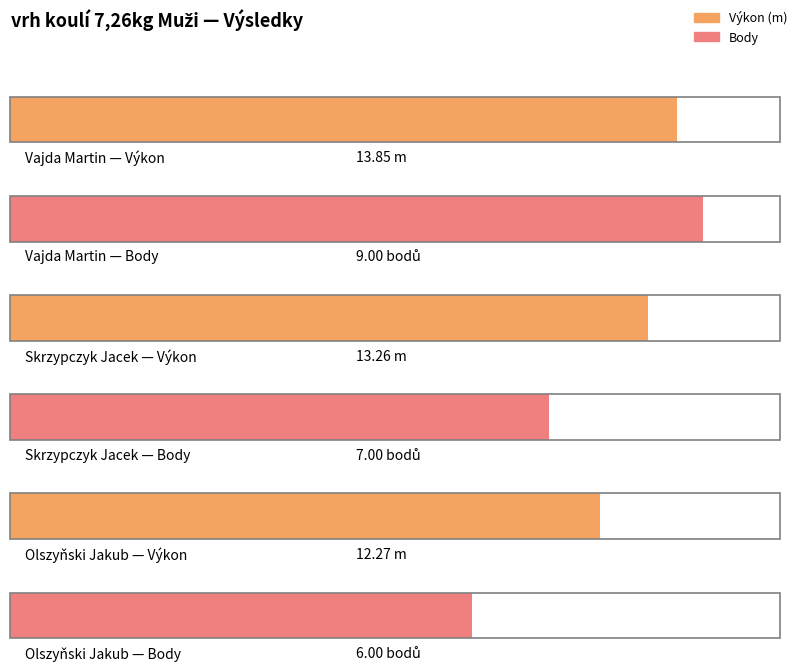

How many categories are shown in the chart?

3